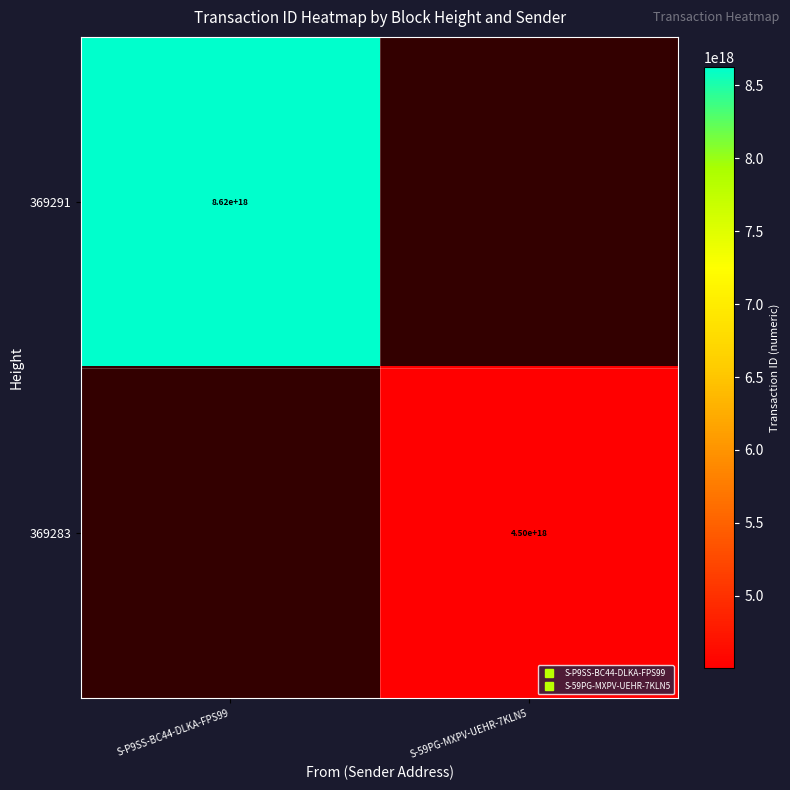

What is the maximum value shown in the chart?

8624031789615217664.0